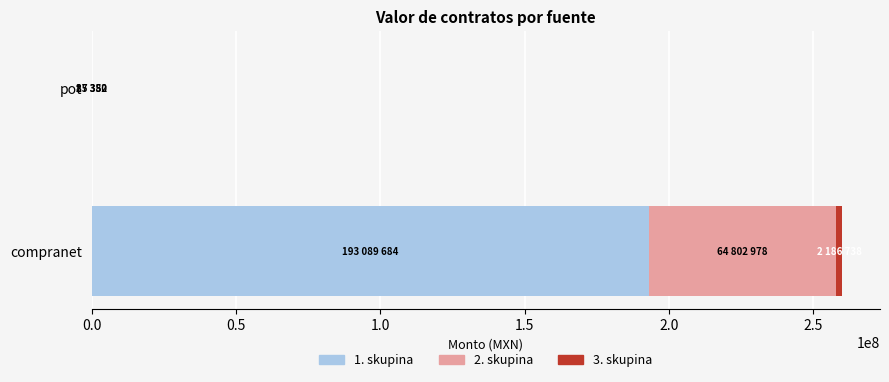

True or false: 1. skupina has a value of 124891118.3 at compranet.

False